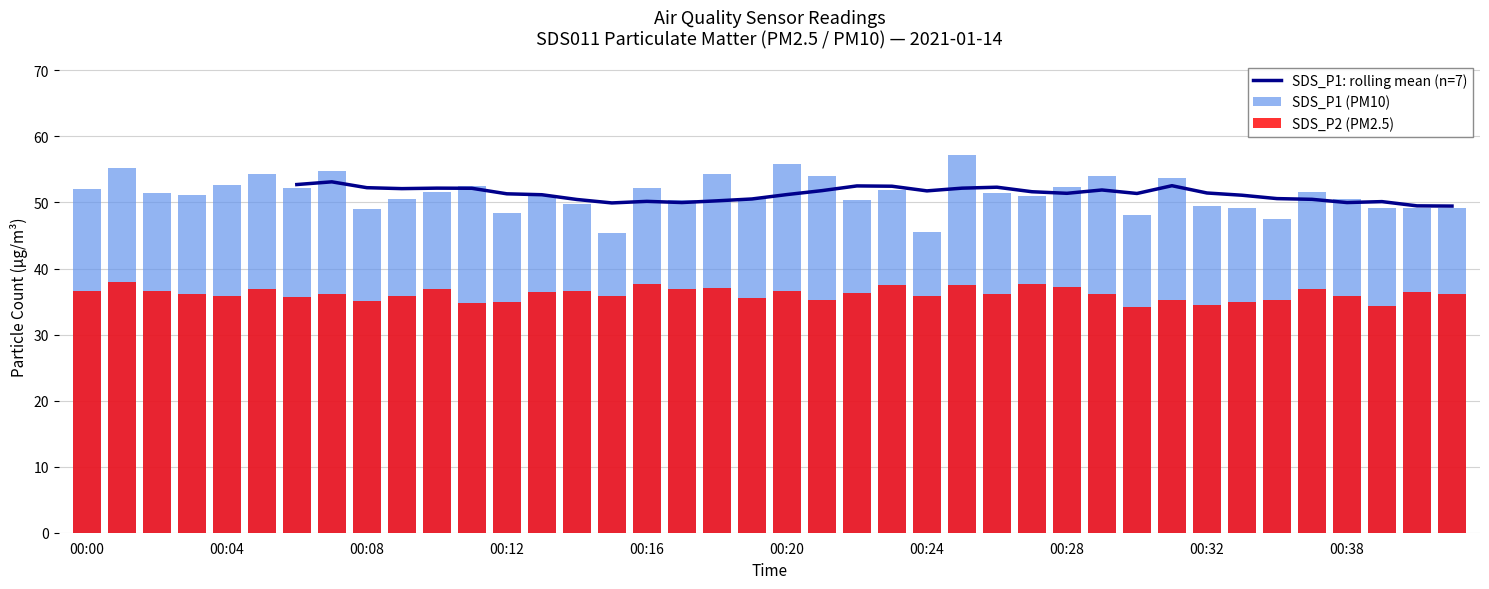

Rank the series at 18 from highest to lowest value.

SDS_P1 (PM10), SDS_P1: rolling mean (n=7), SDS_P2 (PM2.5)